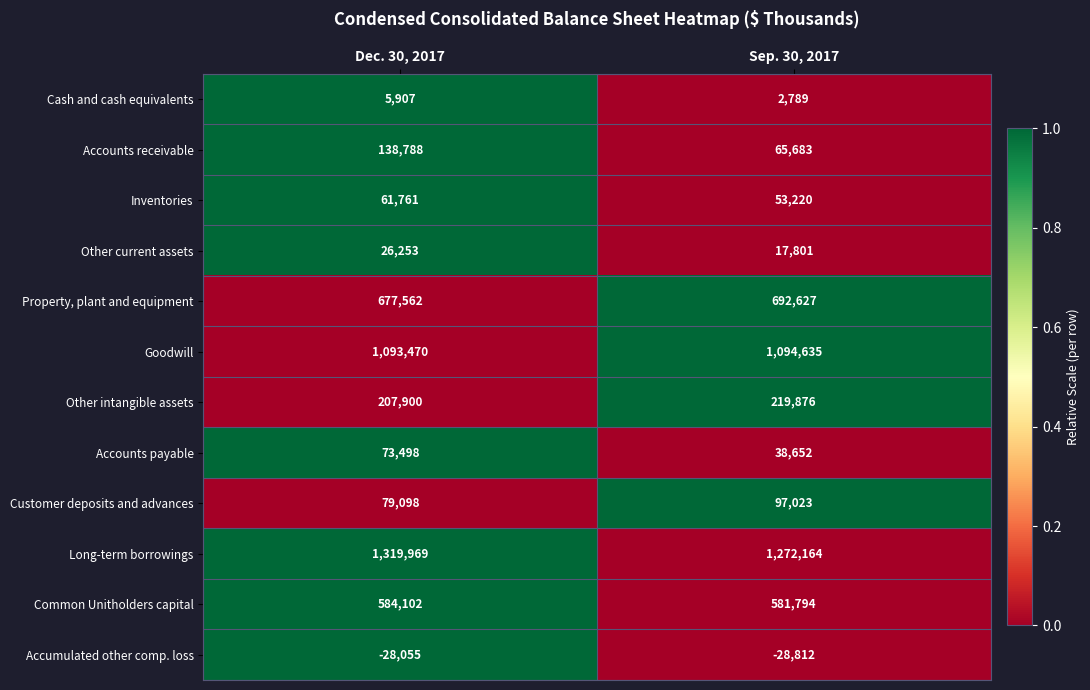

Which series has the widest spread of values?

Accounts receivable